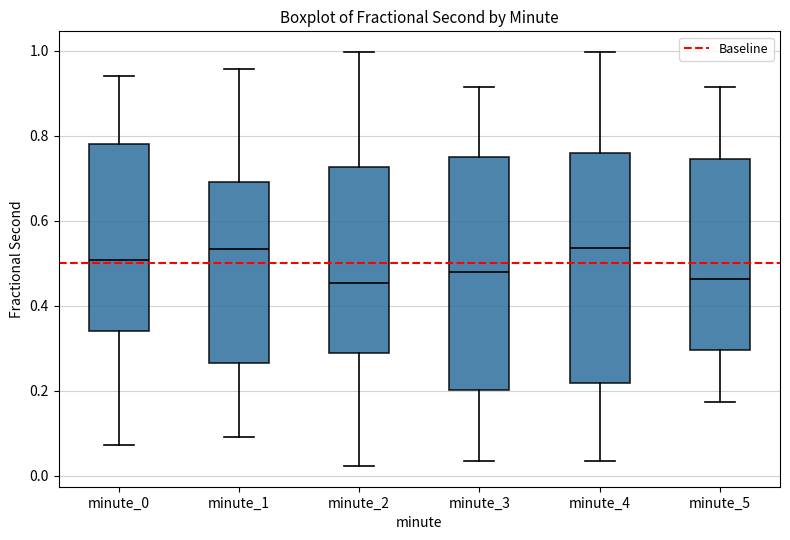

Reading left to right, read every box against the y-axis: the position of its median line, the range the box covers, and the ends of its whiskers. The values are not printed on the chart, so give them approximately, as read against the axis.

minute_0: median 0.50, box 0.34 to 0.78, whiskers 0.08 to 0.94
minute_1: median 0.54, box 0.26 to 0.70, whiskers 0.10 to 0.96
minute_2: median 0.46, box 0.28 to 0.72, whiskers 0.02 to 1.00
minute_3: median 0.48, box 0.20 to 0.74, whiskers 0.04 to 0.92
minute_4: median 0.54, box 0.22 to 0.76, whiskers 0.04 to 1.00
minute_5: median 0.46, box 0.30 to 0.74, whiskers 0.18 to 0.92